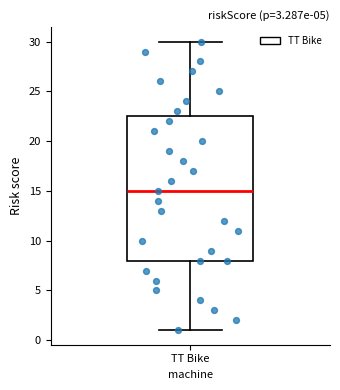

Read this box plot against the y-axis: the position of the median line, the range covered by the box, and the ends of both whiskers. The values are not printed on the chart, so give them approximately, as read against the axis.

median 15.0, box 8.0 to 22.5, whiskers 1.0 to 30.0